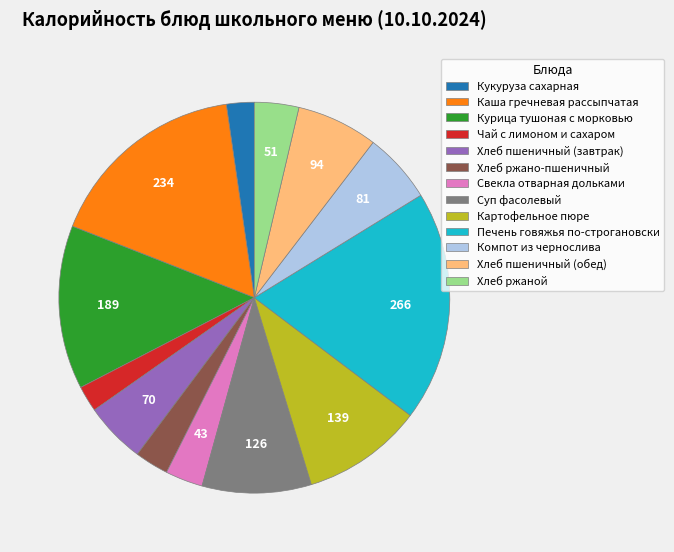

What is the ratio of the value at Хлеб ржаной to the value at Картофельное пюре?

0.4